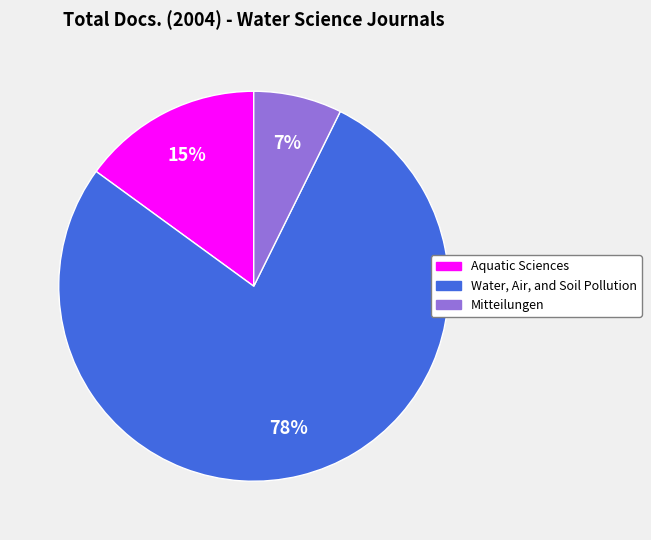

To the nearest percent, what is the average slice percentage?

33%